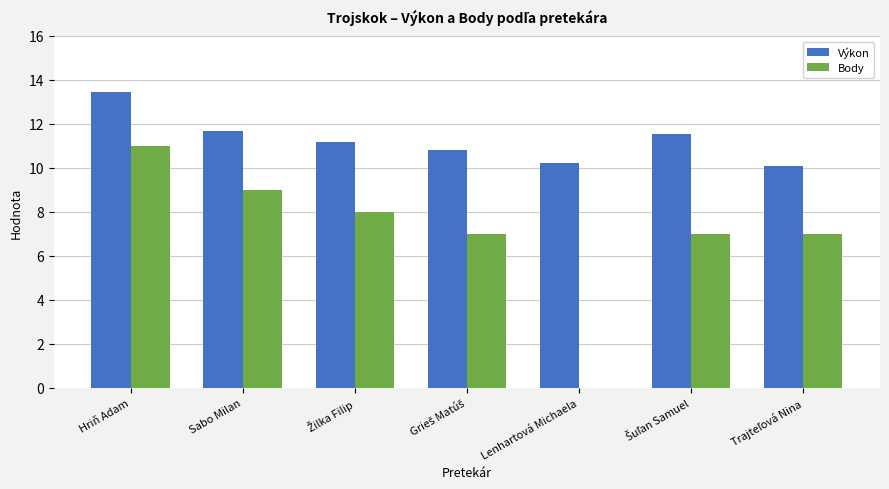

Which category has the highest value in the Body series?

Hriň Adam